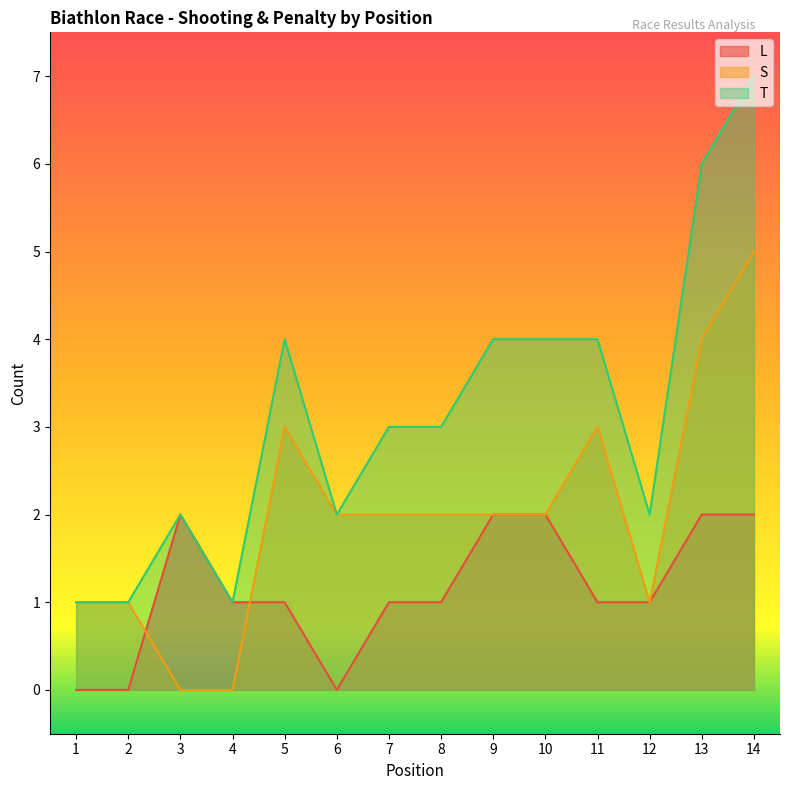

True or false: L has more than 0 points higher than both neighbors.

True